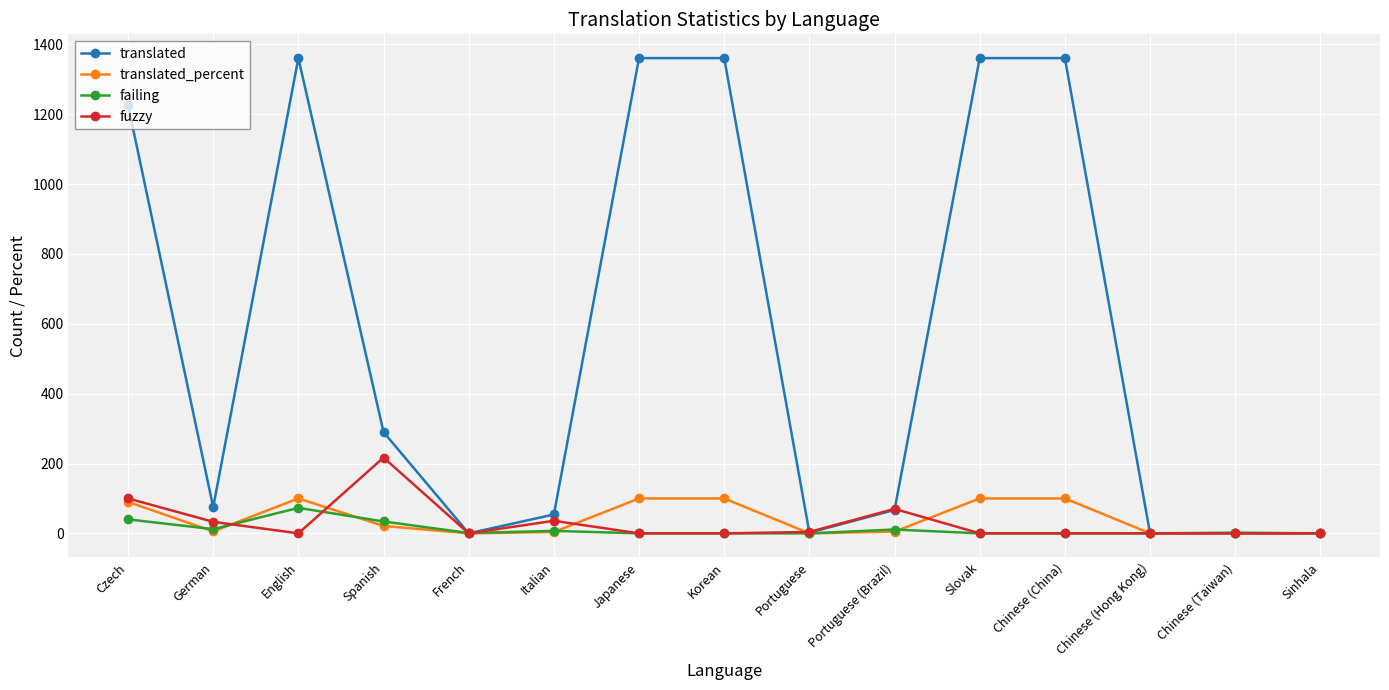

Where is the first local minimum for fuzzy?

English